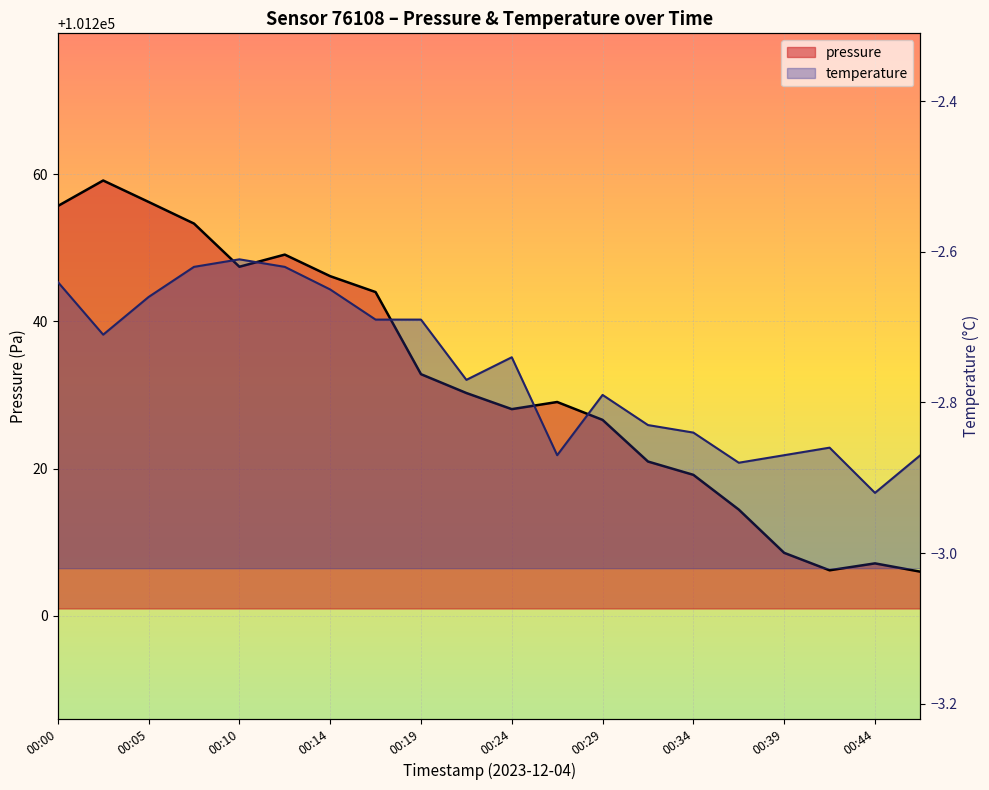

How many distinct data groups are displayed?

2